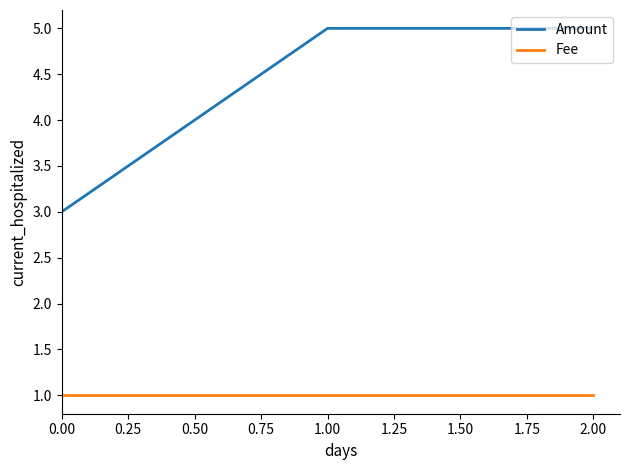

Which series has the widest spread of values?

Amount